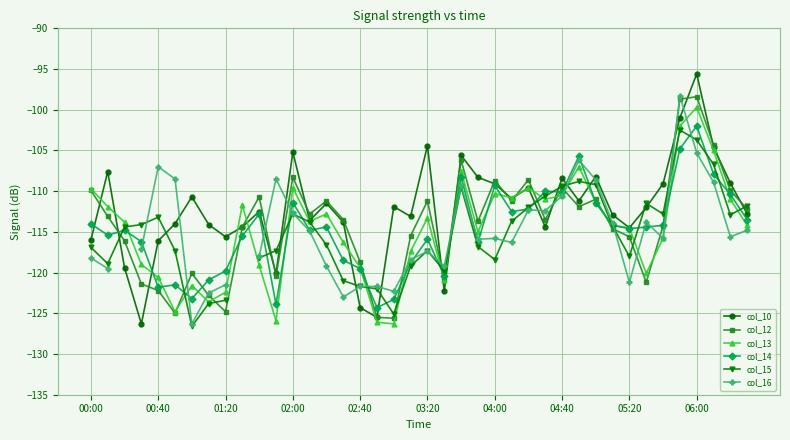

How many intersections are there between col_15 and col_16?

9